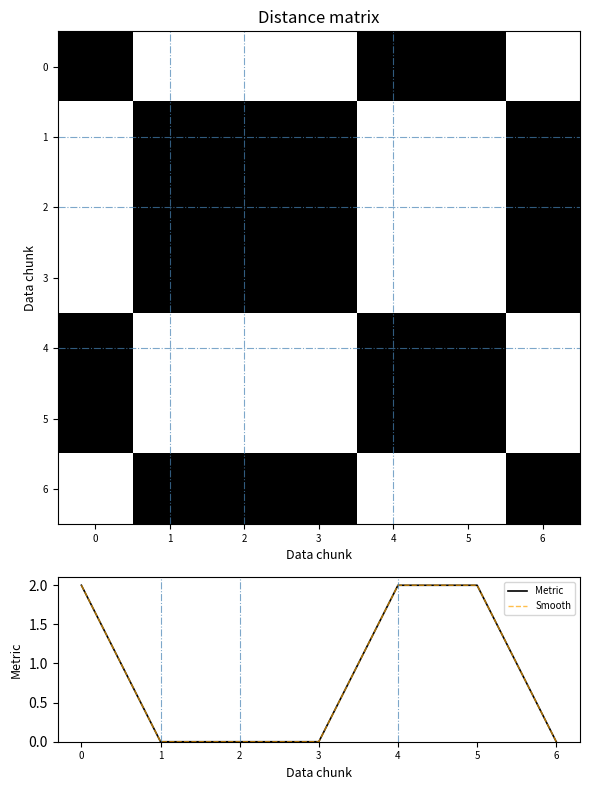

What is the difference between the highest and lowest values at 3?

1